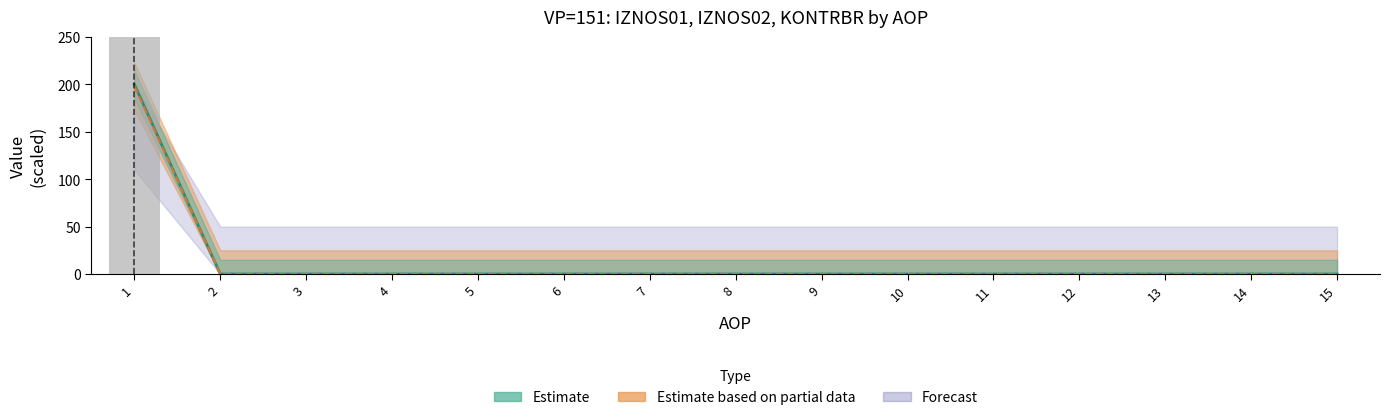

Which has a higher value, 12 or 8?

12